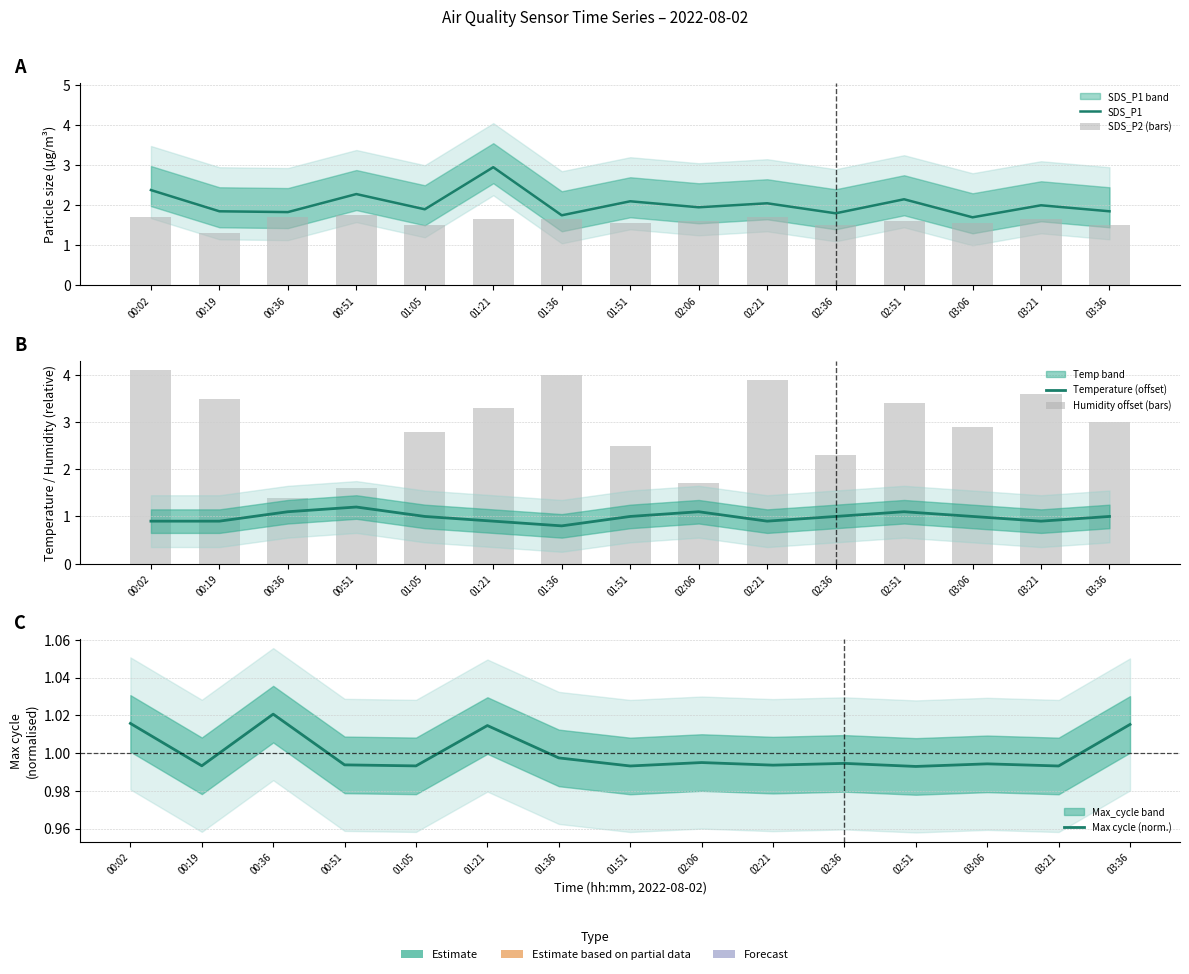

Reading left to right, transcribe all the data shown in this chart.

SDS_P1: 00:02=2.4	00:19=1.9	00:36=1.8	00:51=2.3	01:05=1.9	01:21=3.0	01:36=1.8	01:51=2.1	02:06=1.9	02:21=2.0	02:36=1.8	02:51=2.1	03:06=1.7	03:21=2.0	03:36=1.9
SDS_P2 (bars): 00:02=1.7	00:19=1.3	00:36=1.7	00:51=1.8	01:05=1.5	01:21=1.7	01:36=1.6	01:51=1.6	02:06=1.6	02:21=1.7	02:36=1.5	02:51=1.6	03:06=1.6	03:21=1.6	03:36=1.5
Temperature (offset): 00:02=0.9	00:19=0.9	00:36=1.1	00:51=1.2	01:05=1.0	01:21=0.9	01:36=0.8	01:51=1.0	02:06=1.1	02:21=0.9	02:36=1.0	02:51=1.1	03:06=1.0	03:21=0.9	03:36=1.0
Humidity offset (bars): 00:02=4.1	00:19=3.5	00:36=1.4	00:51=1.6	01:05=2.8	01:21=3.3	01:36=4.0	01:51=2.5	02:06=1.7	02:21=3.9	02:36=2.3	02:51=3.4	03:06=2.9	03:21=3.6	03:36=3.0
Max cycle (norm.): 00:02=1.0	00:19=1.0	00:36=1.0	00:51=1.0	01:05=1.0	01:21=1.0	01:36=1.0	01:51=1.0	02:06=1.0	02:21=1.0	02:36=1.0	02:51=1.0	03:06=1.0	03:21=1.0	03:36=1.0